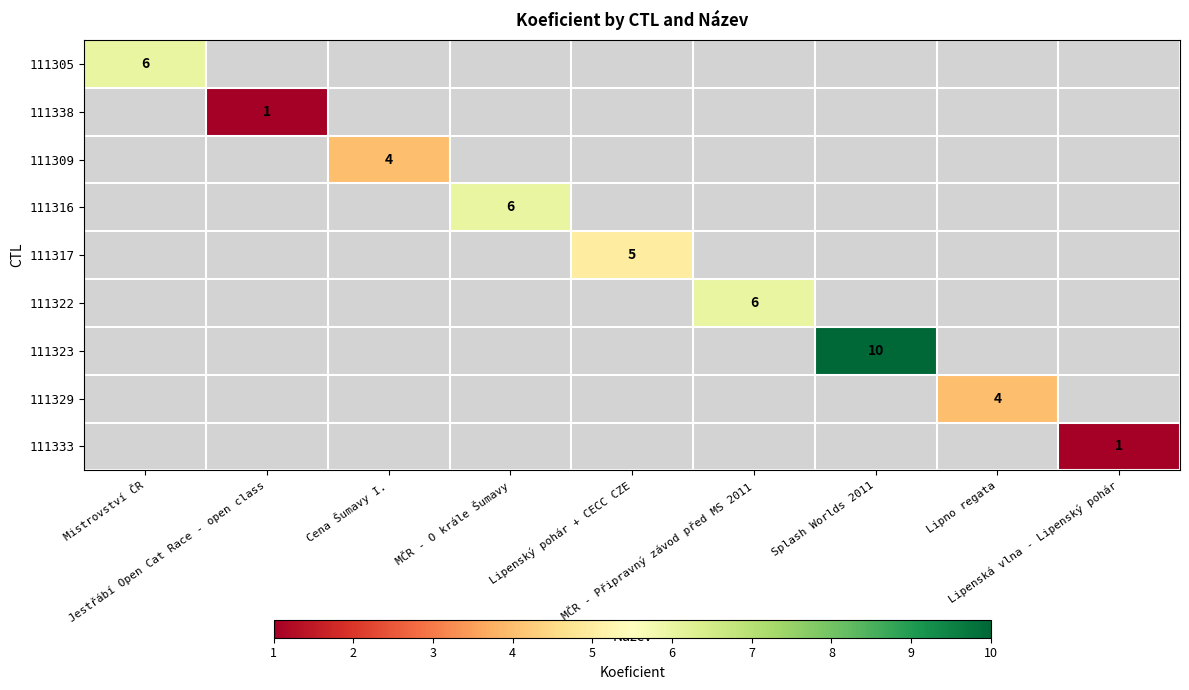

What is the minimum value shown in the chart?

1.0